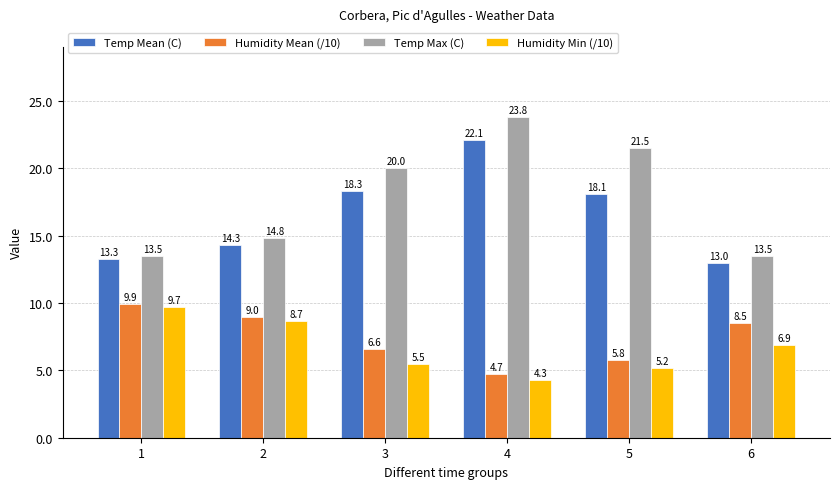

How many categories are shown in the chart?

6